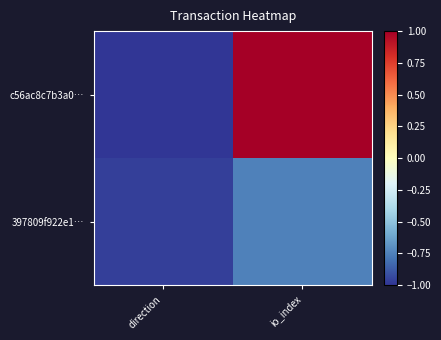

What is the maximum value shown in the chart?

1.0